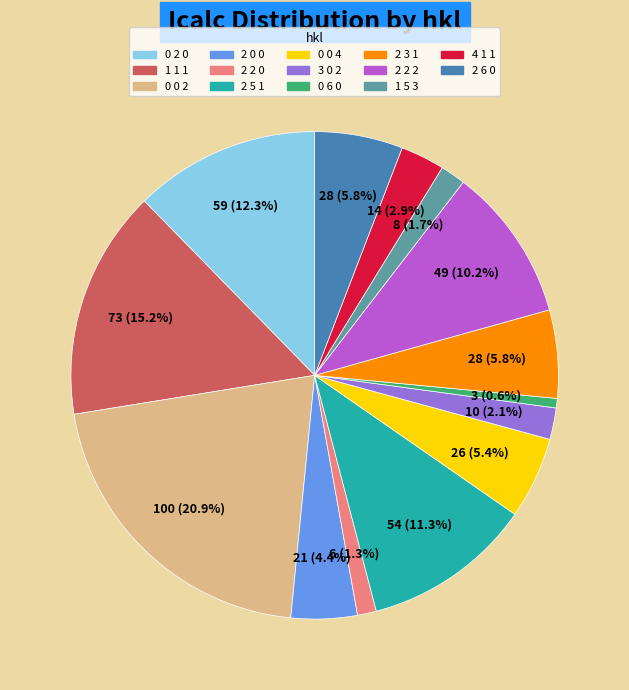

To the nearest percent, what is the difference between the 1 1 1 and 3 0 2 slice percentages?

13%